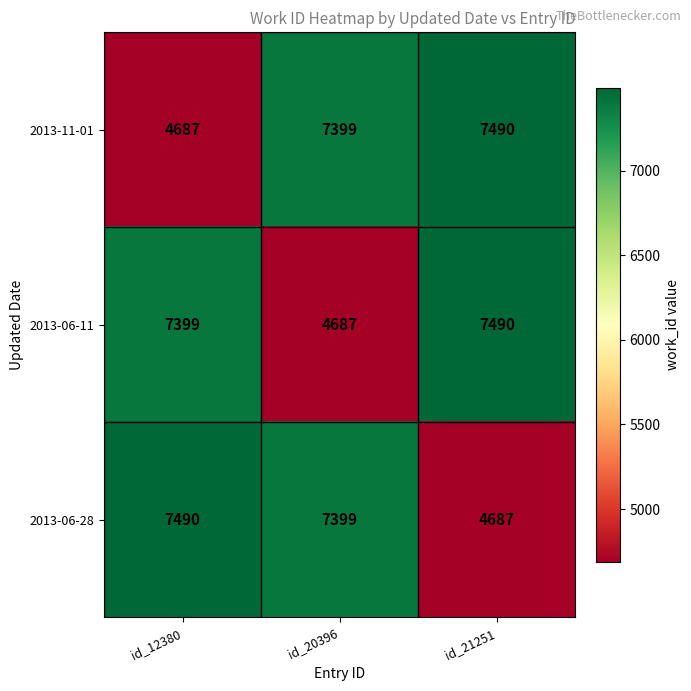

How many values in the 2013-06-28 series are below 7399?

1